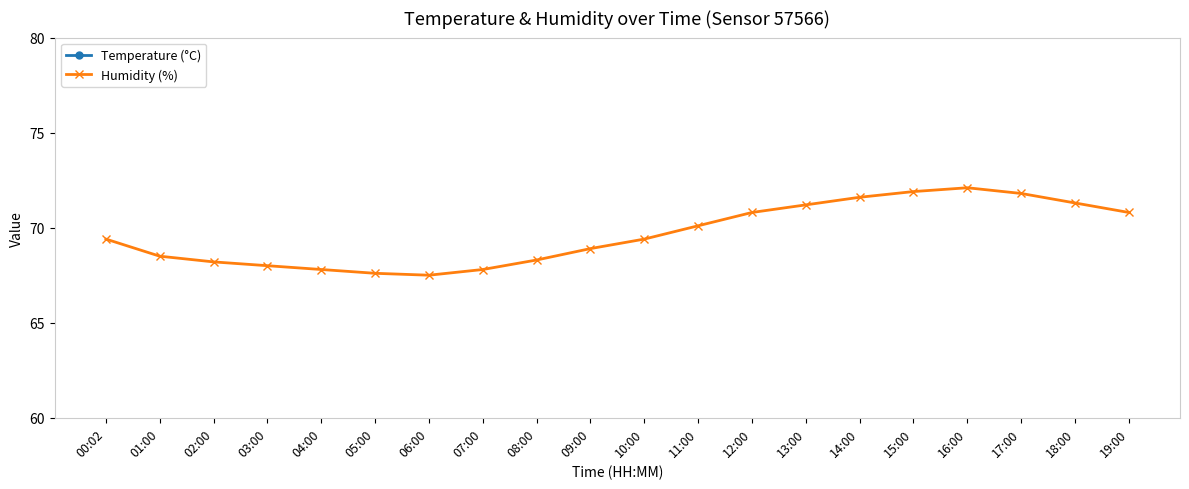

What is the value of the Temperature (°C) point at the 12th from the left?

27.6